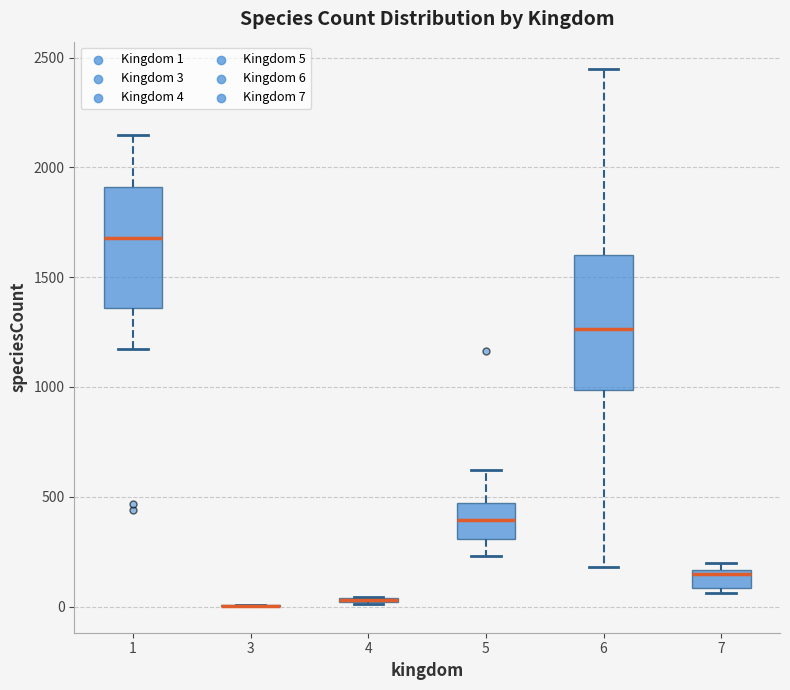

Which box is the tallest, from its lower edge to its upper edge?

6